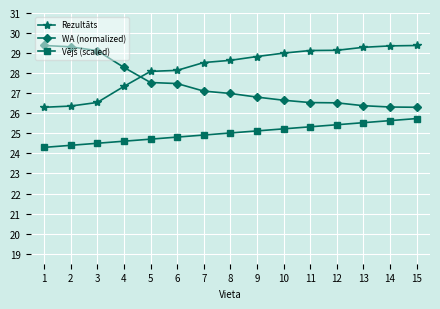

What is the difference between the highest and lowest values at 14?

3.7